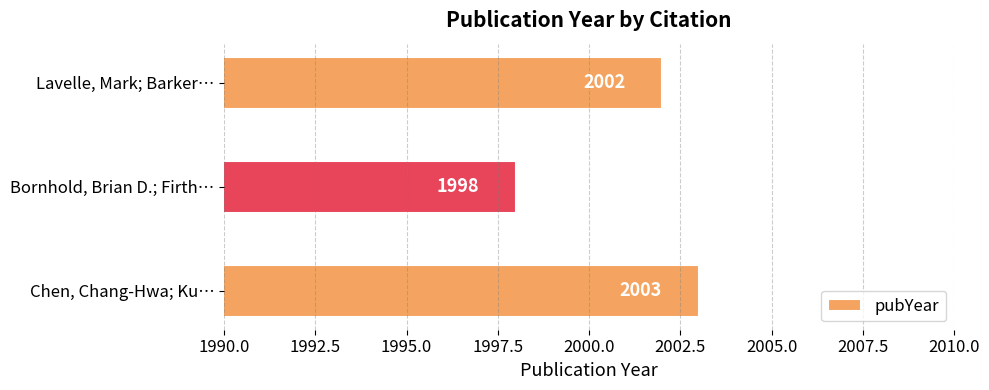

How many categories are shown in the chart?

3